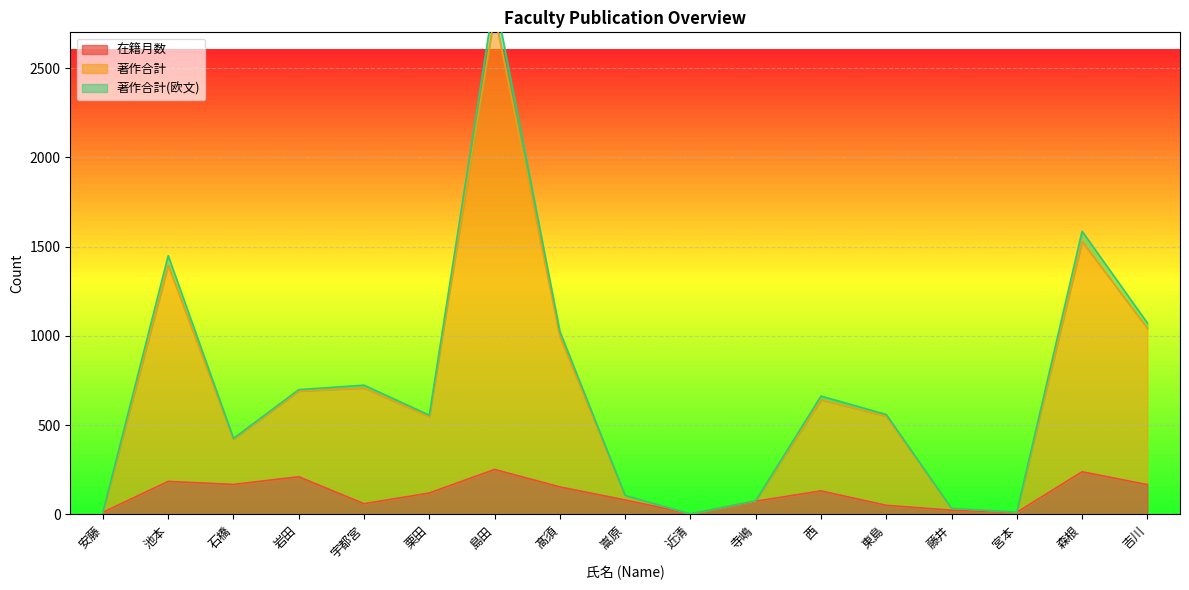

The 在籍月数 series shows 211 at 岩田. True or false?

True